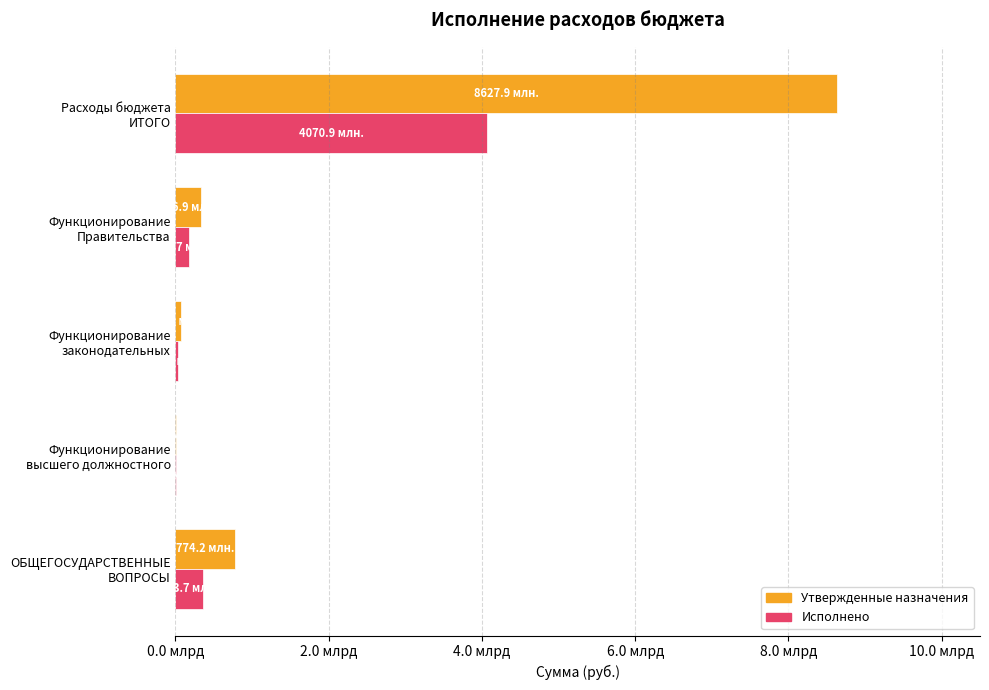

What is the difference between the maximum and second lowest values in the Утвержденные назначения series?

8551126292.0